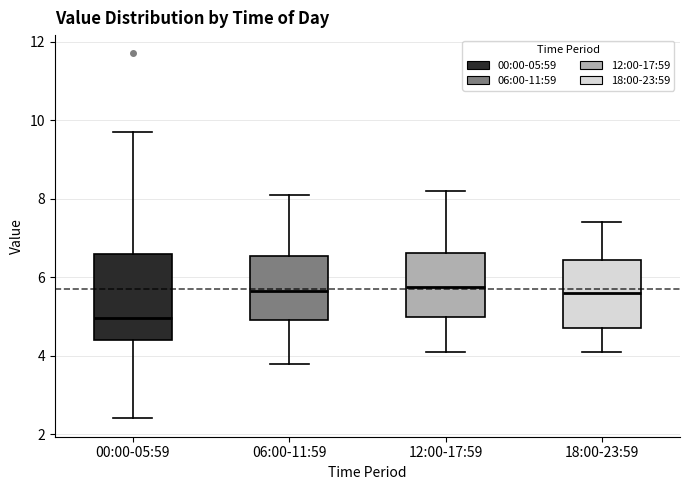

Reading left to right, read every box against the y-axis: the position of its median line, the range the box covers, and the ends of its whiskers. The values are not printed on the chart, so give them approximately, as read against the axis.

00:00-05:59: median 5.0, box 4.4 to 6.6, whiskers 2.4 to 9.8
06:00-11:59: median 5.6, box 5.0 to 6.6, whiskers 3.8 to 8.2
12:00-17:59: median 5.8, box 5.0 to 6.6, whiskers 4.2 to 8.2
18:00-23:59: median 5.6, box 4.8 to 6.4, whiskers 4.2 to 7.4